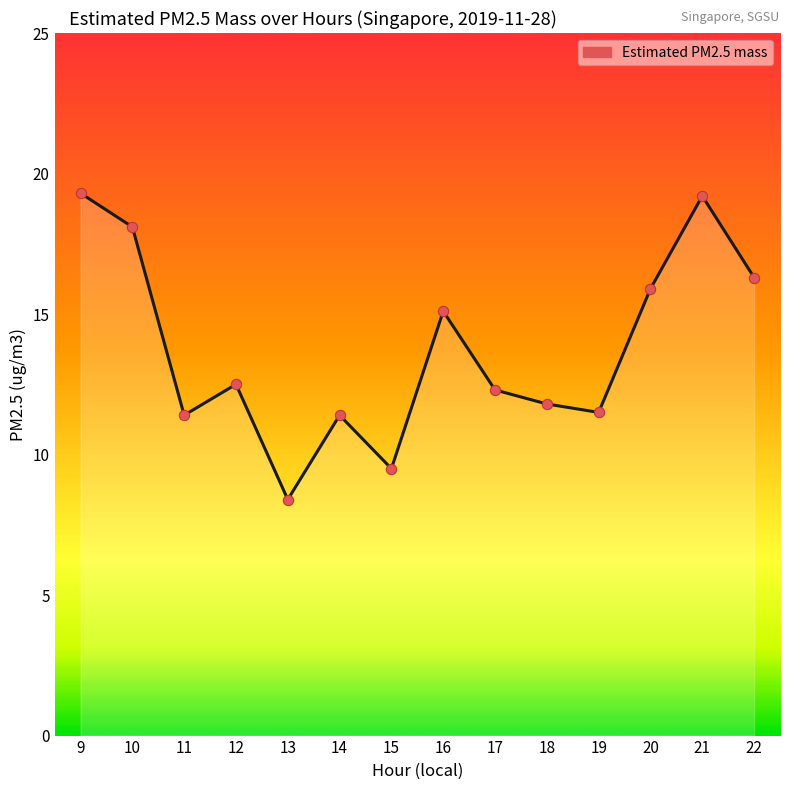

What is the ratio of the value at 21 to the value at 12?

1.5